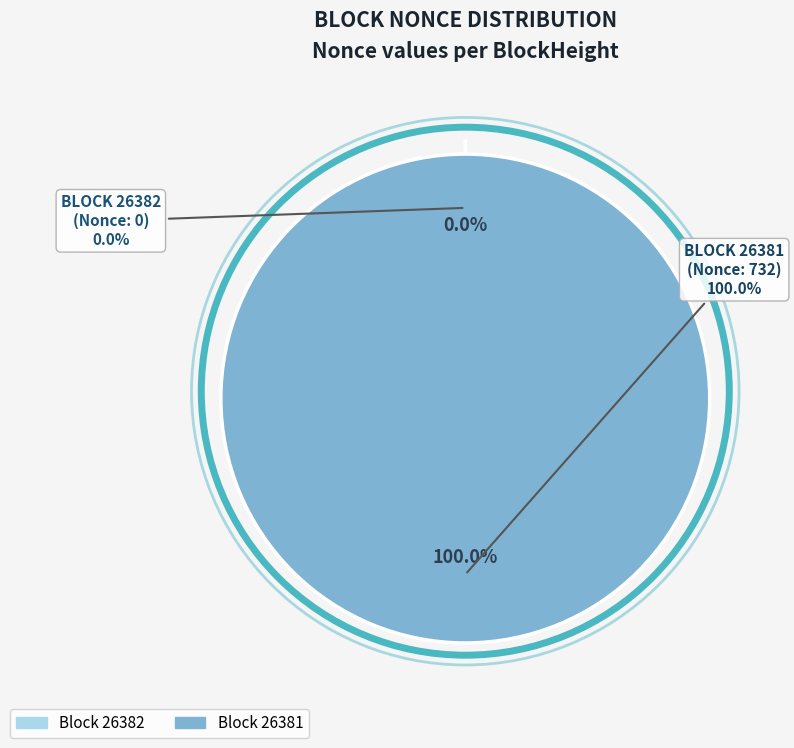

What is the total percentage of 26381 and 26382?

100.0%